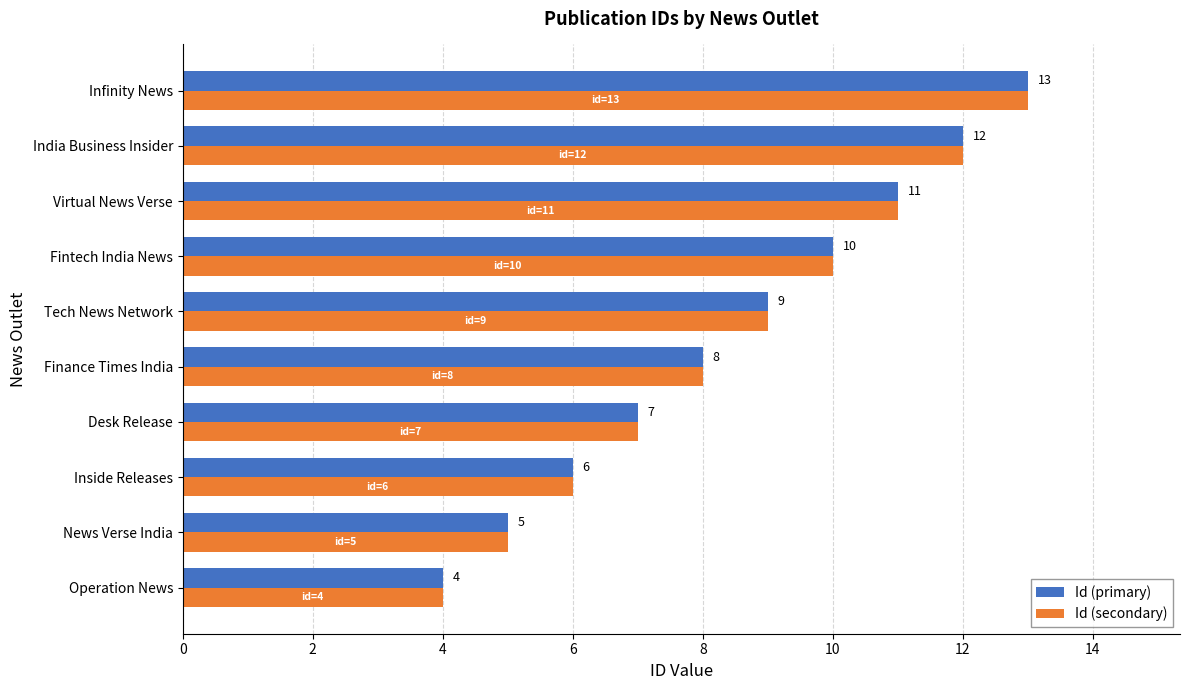

Is it true that Id (primary) equals 10 at Fintech India News?

True